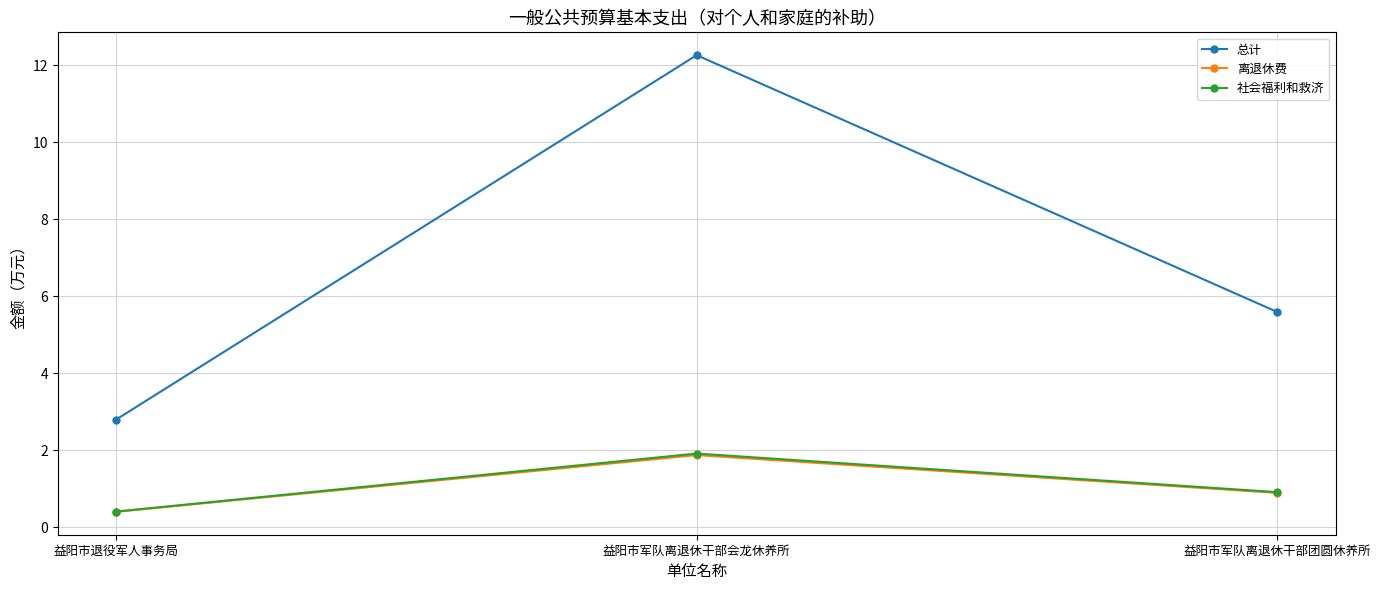

Which category has the lowest value across all series?

益阳市退役军人事务局